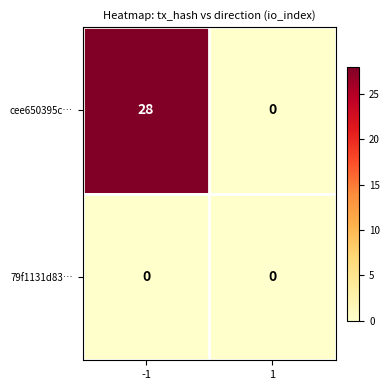

At which category is the sum across all series the highest?

-1